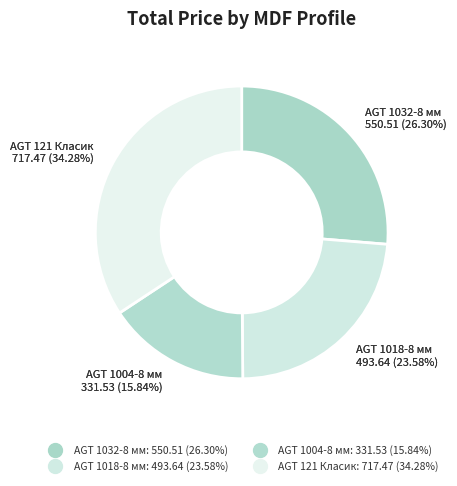

Does AGT 1004-8 мм represent more than half of the total?

No